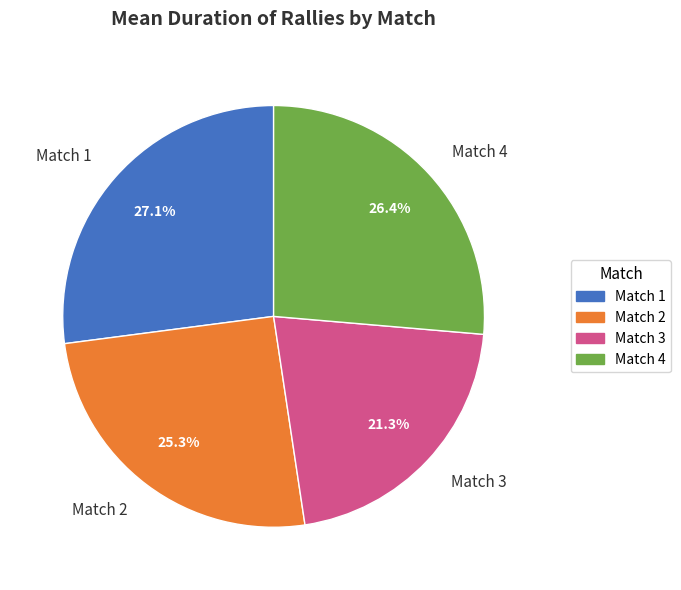

The Match 1 slice represents 14% of the pie. True or false?

False